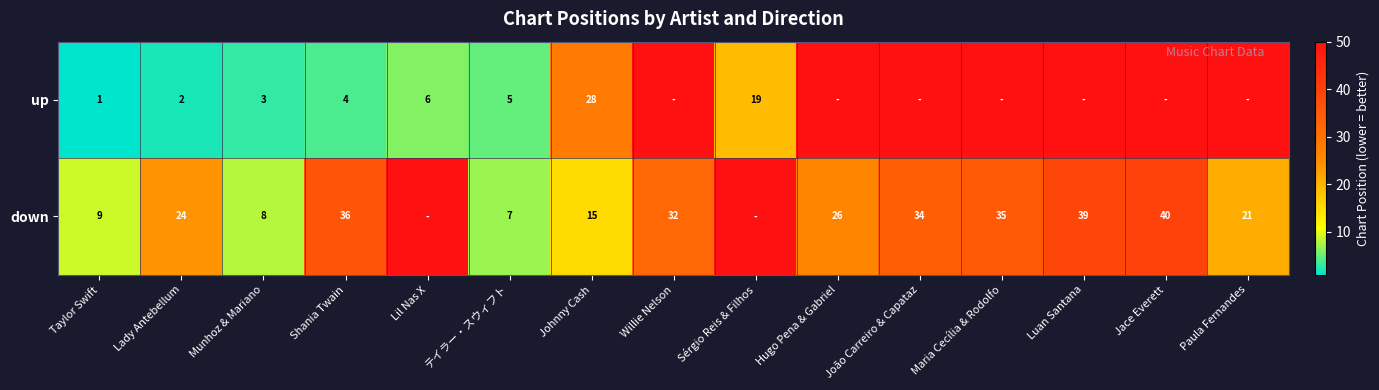

Rank the series at Lady Antebellum from highest to lowest value.

down, up